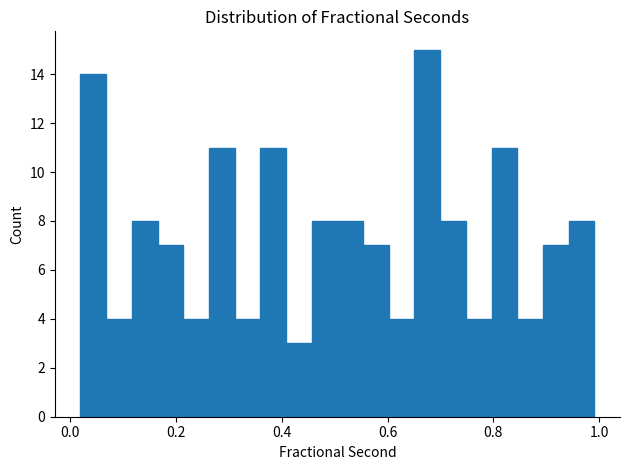

Around what value on the x-axis is the tallest bar? Give the approximate position of its centre, as read against the axis.

0.68